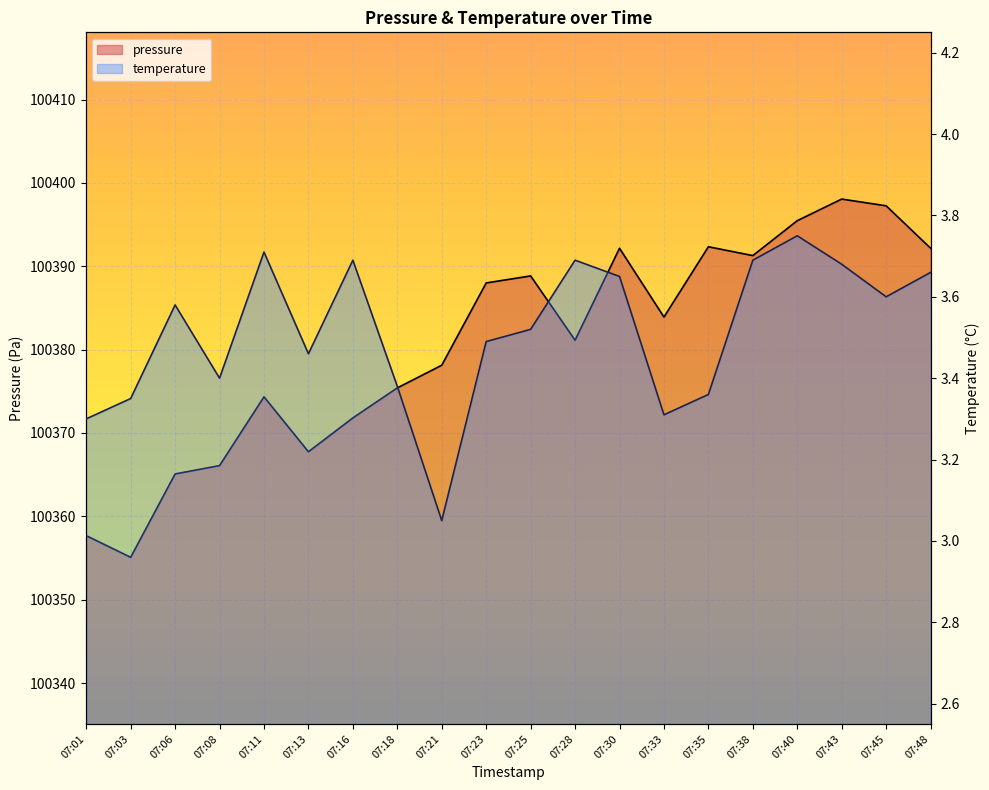

At which category does pressure reach its first local peak?

07:11